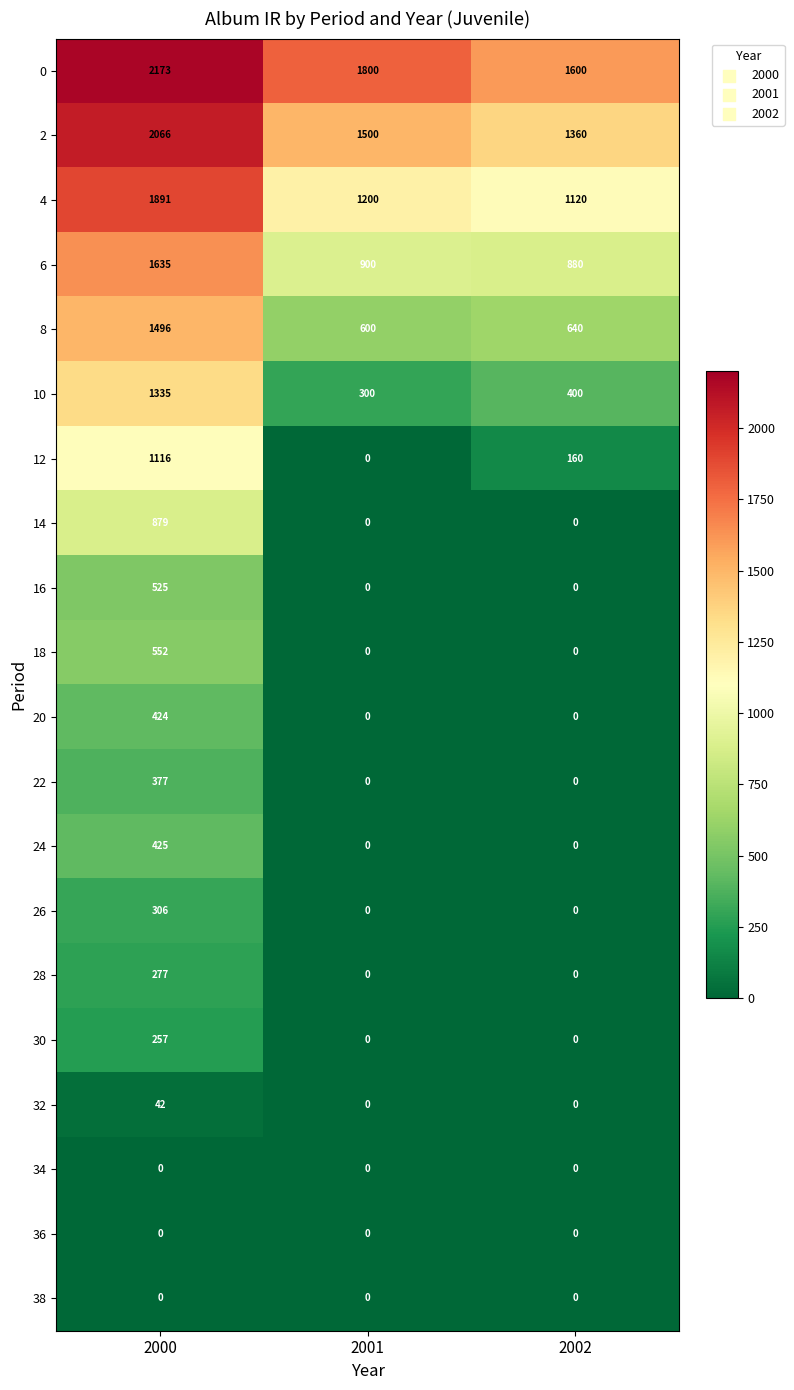

What is the difference between the highest and lowest values at 2002?

1600